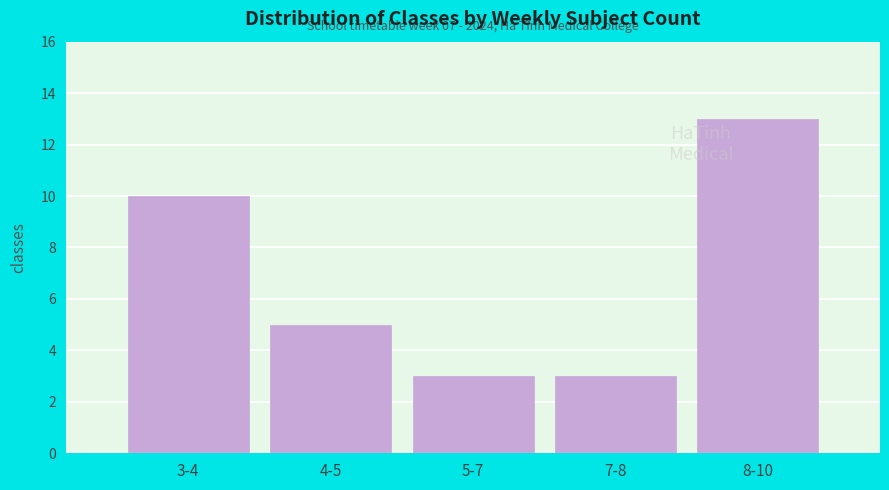

Reading left to right, transcribe all the data shown in this chart.

3-4=10	4-5=5	5-7=3	7-8=3	8-10=13